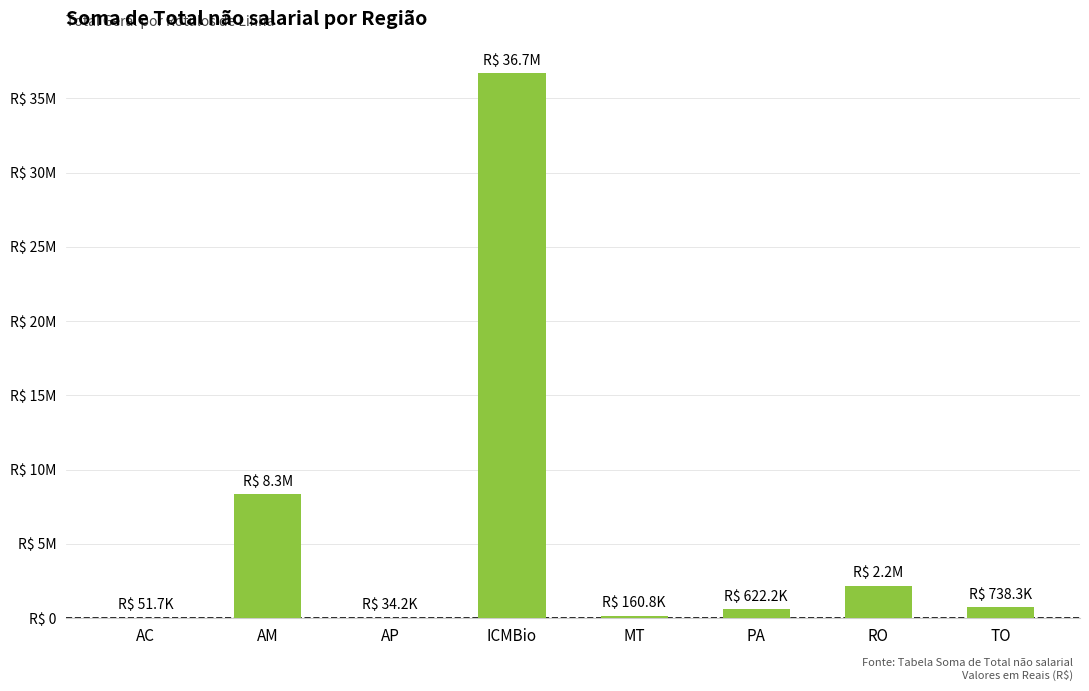

Does the chart contain stacked bars?

No